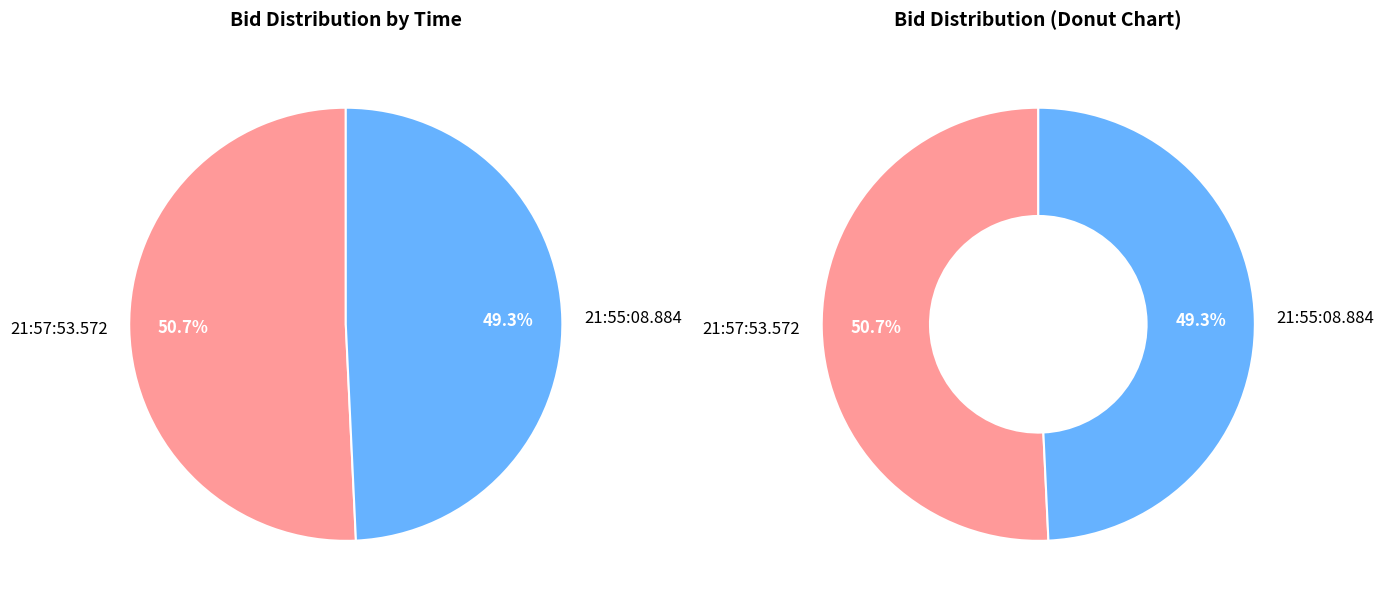

Which has a higher value, 21:57:53.572 or 21:55:08.884?

21:57:53.572